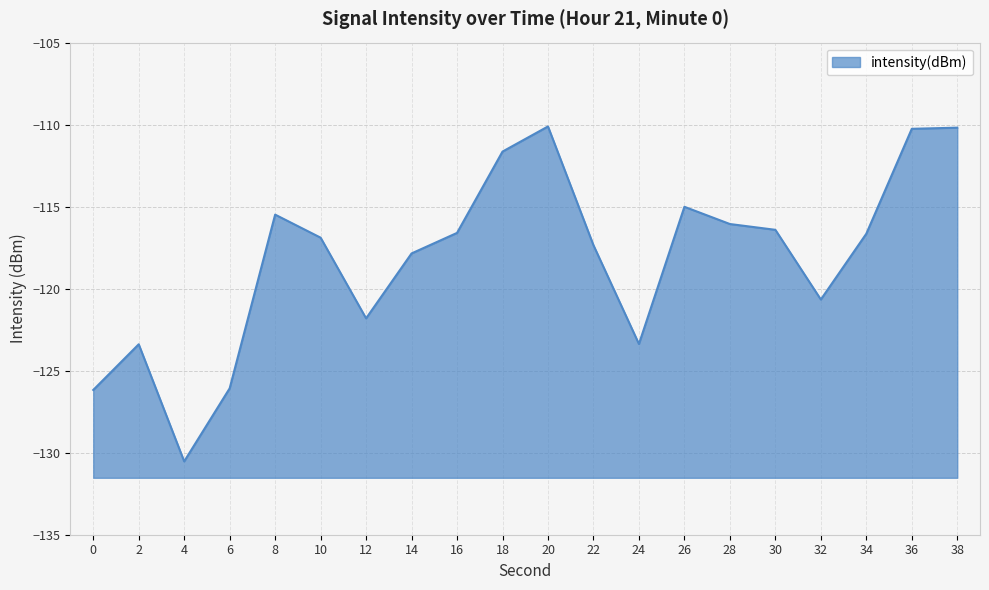

What is the difference between the maximum and minimum values?

20.4